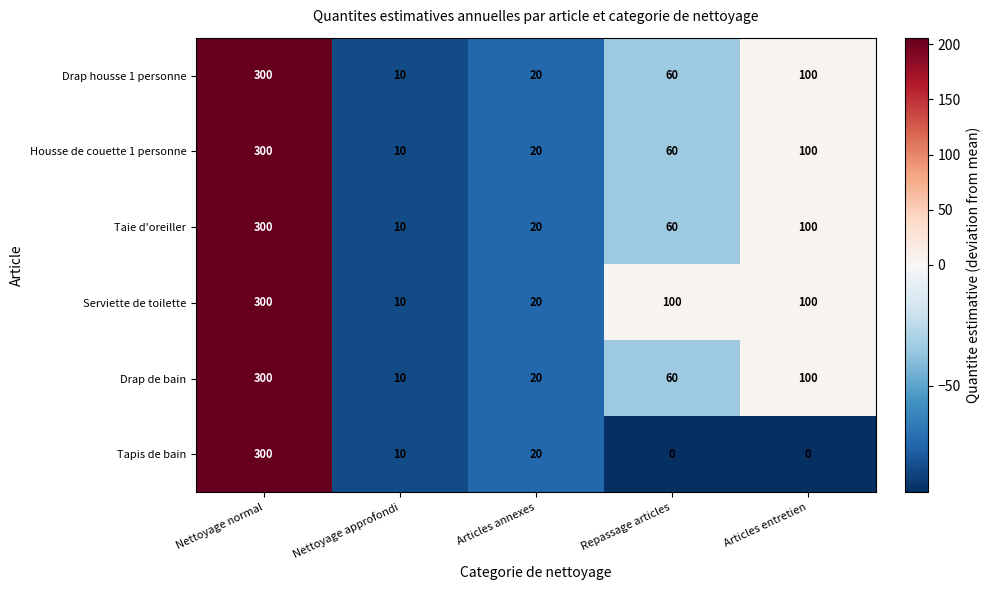

What is the minimum value shown in the chart?

0